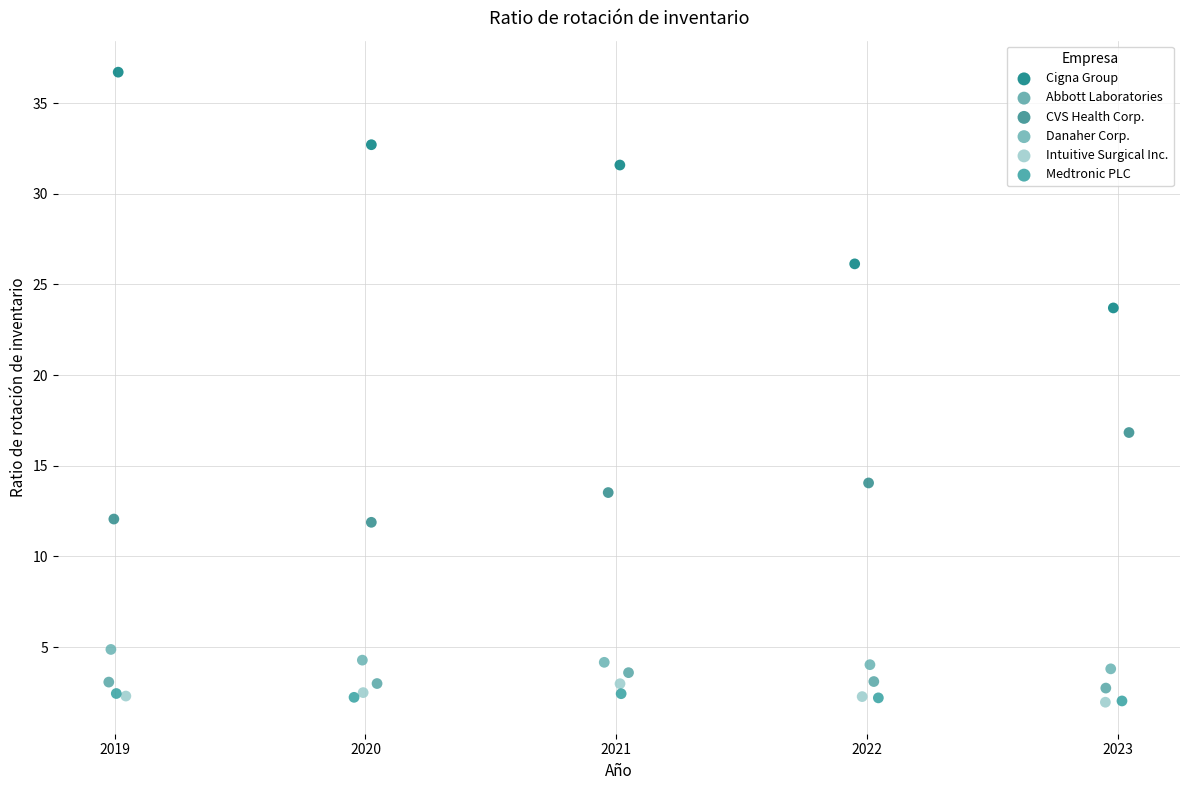

Which series has the widest spread of Y values?

Cigna Group